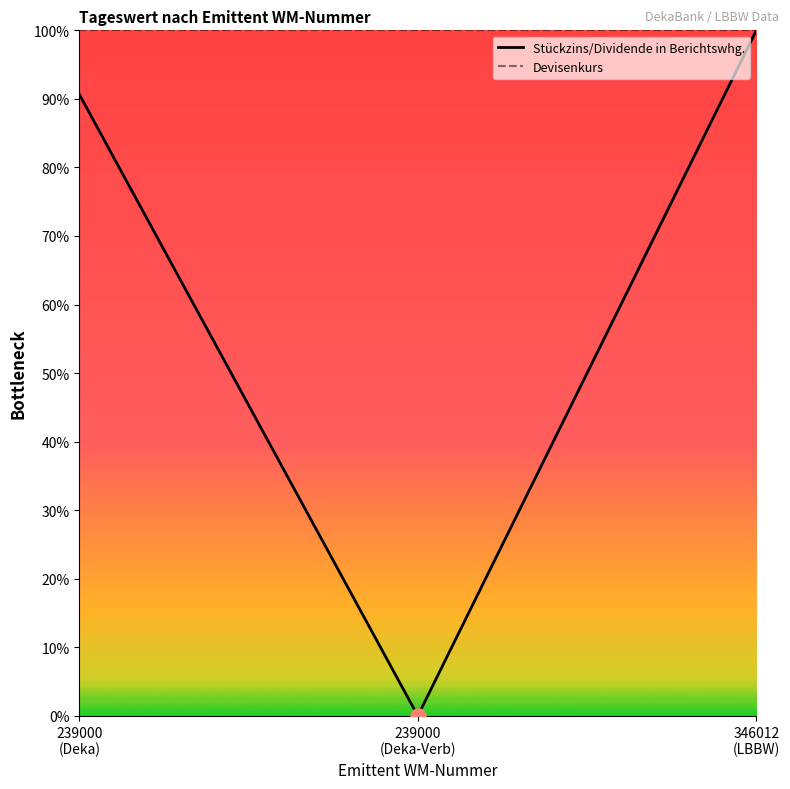

Which series contains the highest Y value?

Devisenkurs